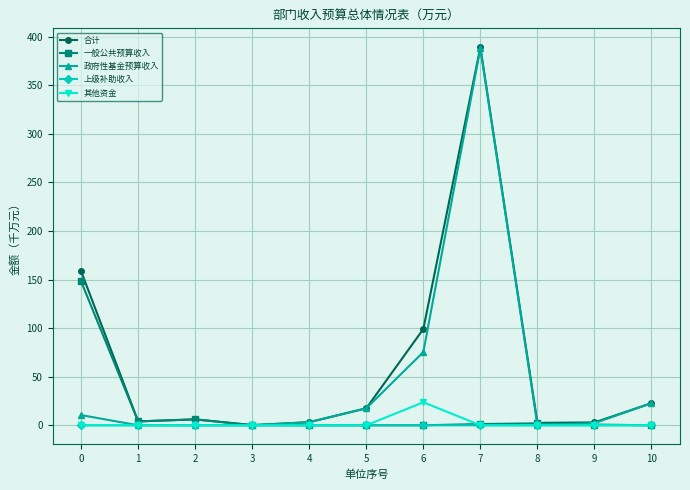

True or false: 一般公共预算收入 has more than 0 interior local peaks.

True